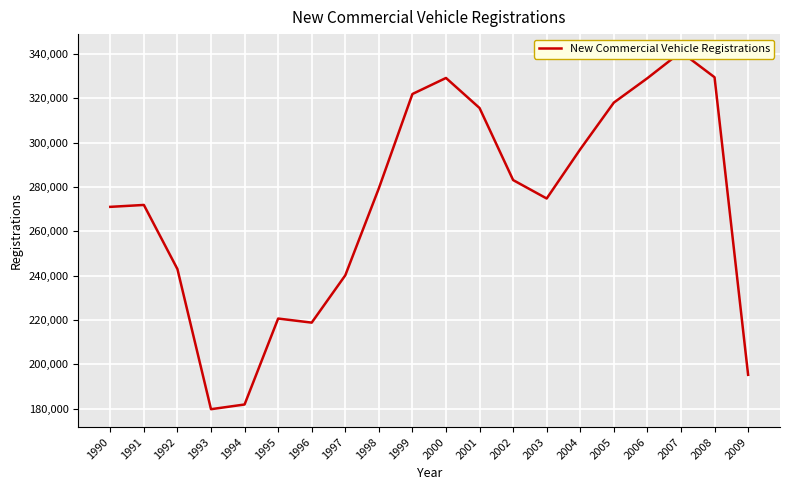

The value at 1992 is 242969. True or false?

True